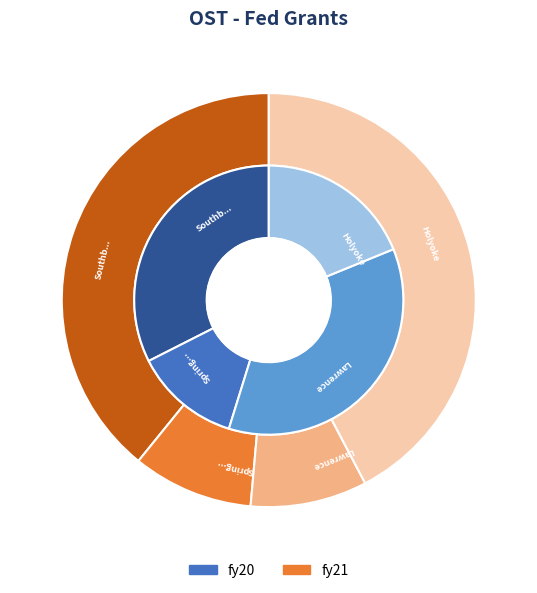

True or false: 2 accounts for 46% of the total.

False